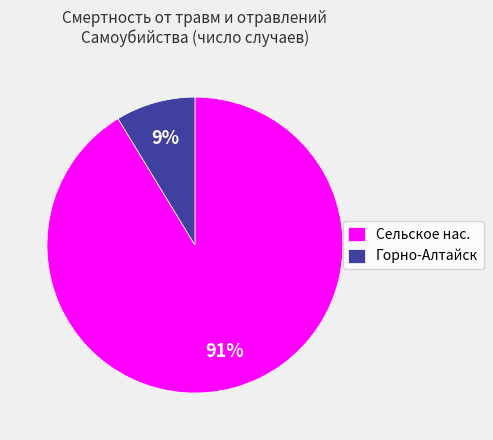

To the nearest percent, what is the average slice percentage?

50%